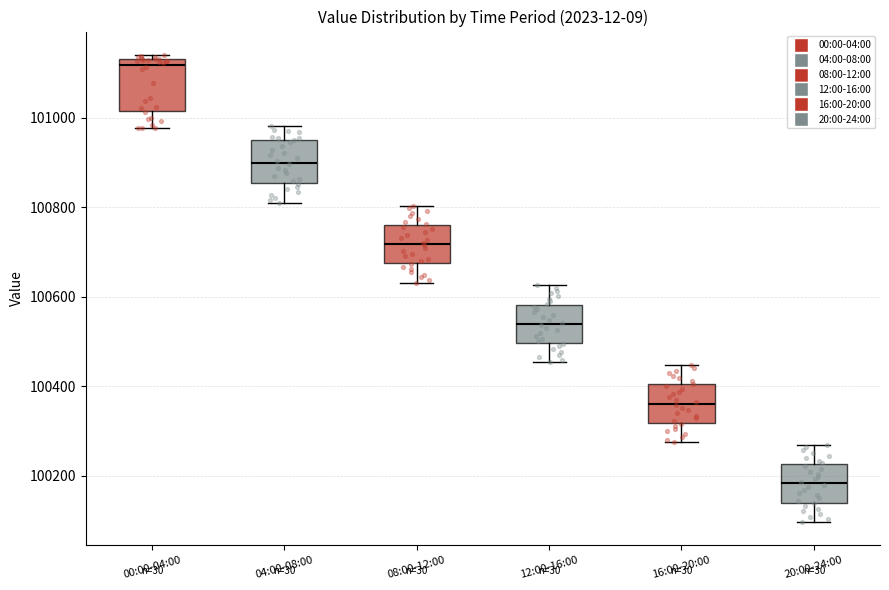

Reading left to right, transcribe this box plot: for each box, give where its median line is, the range the box spans, and where its two whiskers end, as read against the y-axis. The values are not printed on the chart, so give them approximately, as read against the axis.

00:00-04:00: median 101120 (just below the box's upper edge), box 101020 to 101120, whiskers 100980 to 101140
04:00-08:00: median 100900, box 100860 to 100940, whiskers 100800 to 100980
08:00-12:00: median 100720, box 100680 to 100760, whiskers 100640 to 100800
12:00-16:00: median 100540, box 100500 to 100580, whiskers 100460 to 100620
16:00-20:00: median 100360, box 100320 to 100400, whiskers 100280 to 100440
20:00-24:00: median 100180, box 100140 to 100220, whiskers 100100 to 100260